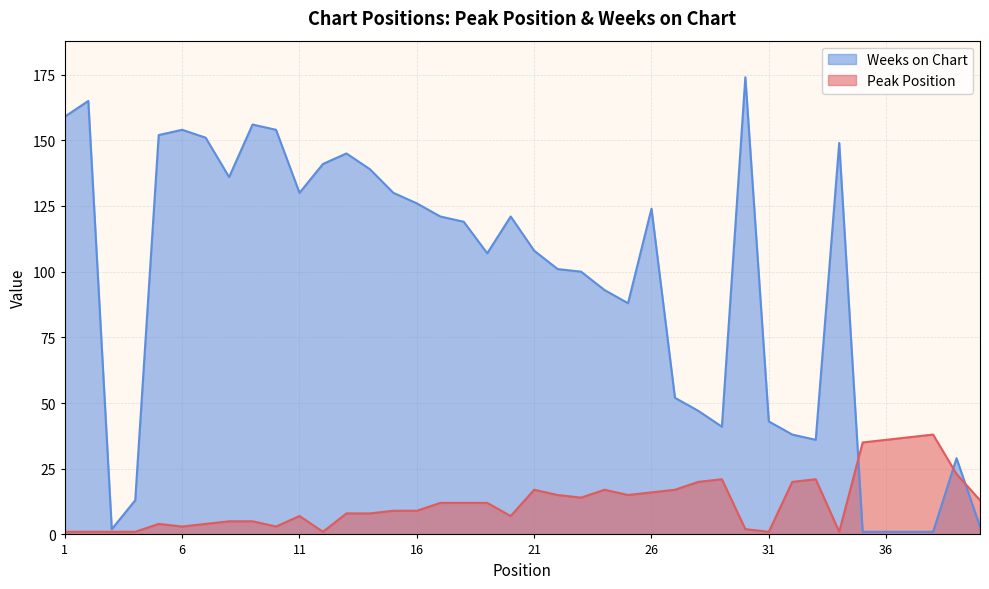

At which label is Weeks on Chart closest to 87?

25